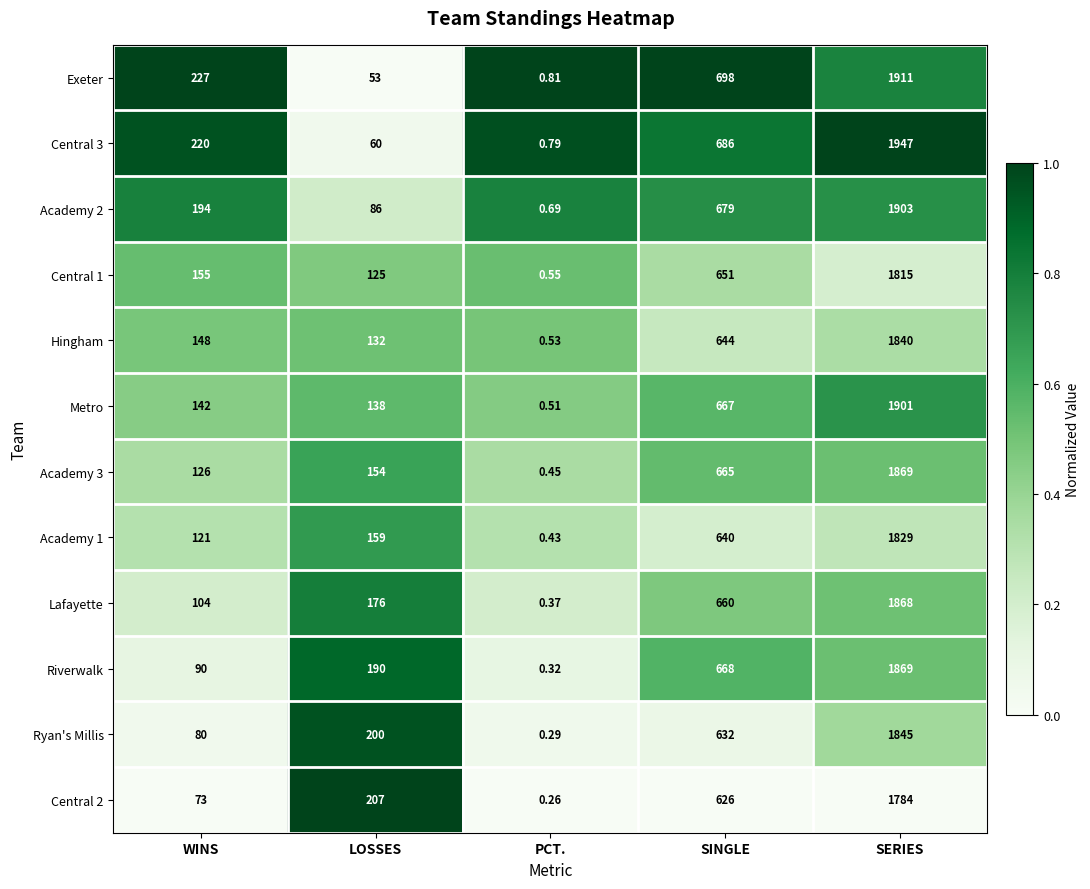

Rank the categories by Central 3 value from highest to lowest.

SERIES, SINGLE, WINS, LOSSES, PCT.